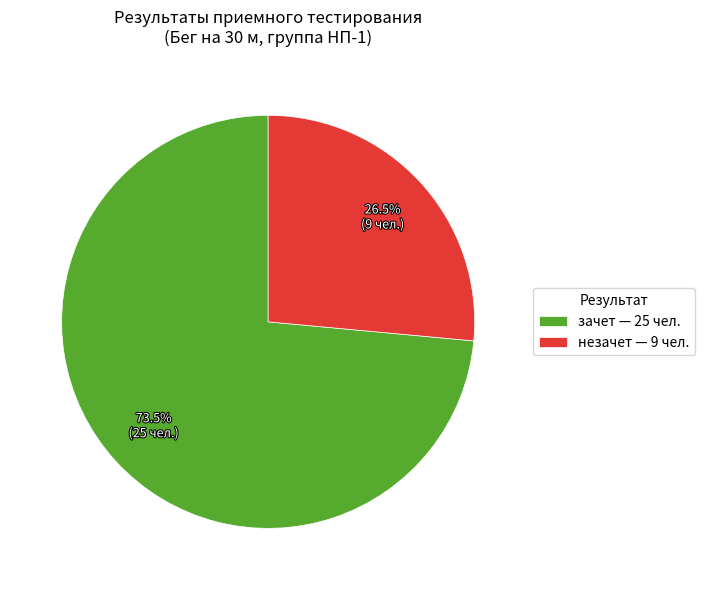

To the nearest percent, what is the difference between the незачет and зачет slice percentages?

47%